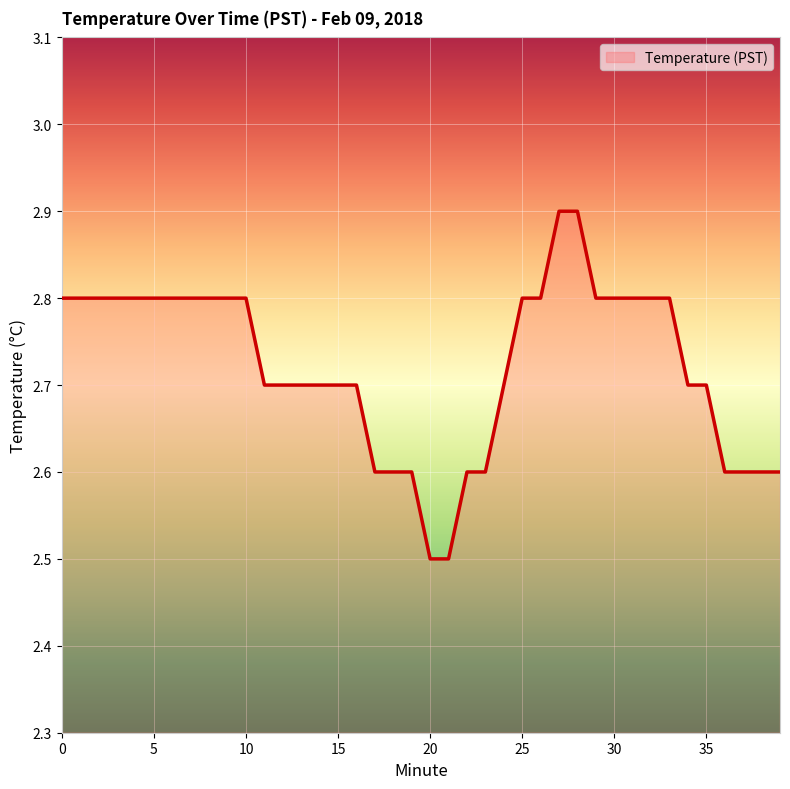

What is the difference between the second highest and second lowest values?

0.4